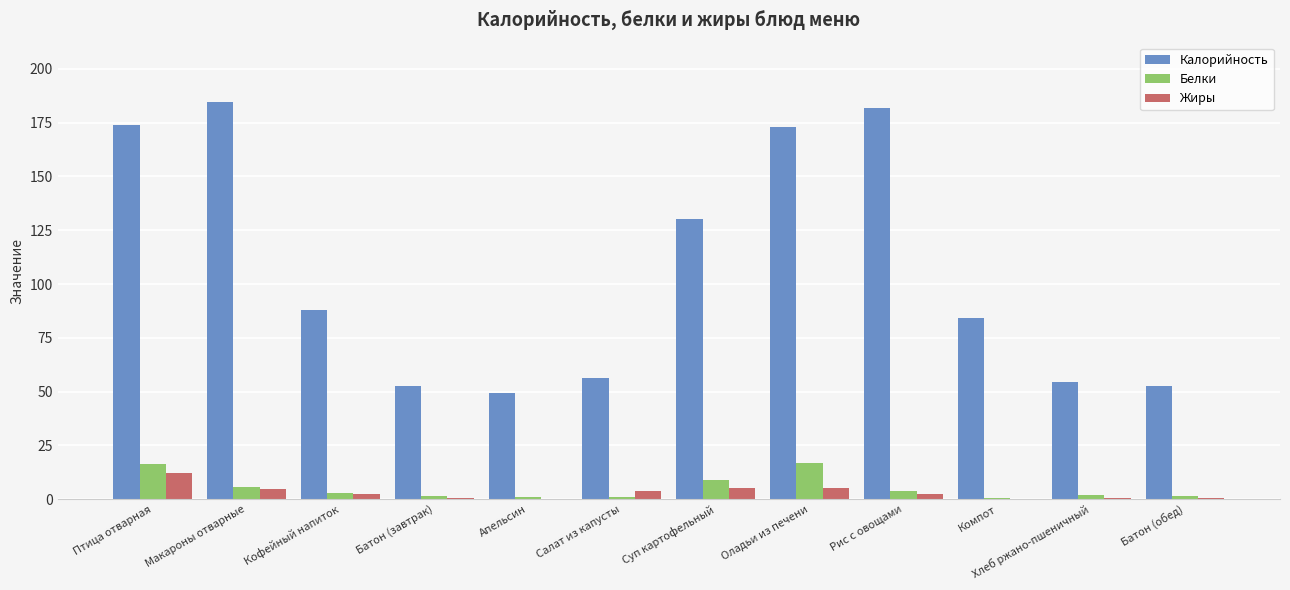

Is it true that Калорийность equals 20.1 at Батон (завтрак)?

False